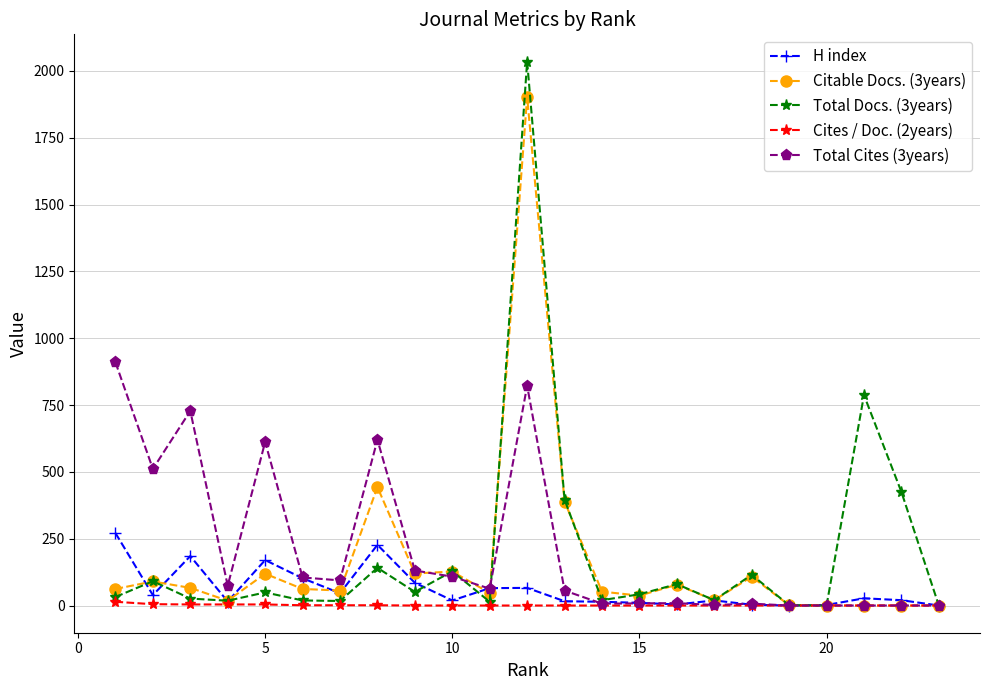

List the series in order of their peak value, lowest first.

Cites / Doc. (2years), H index, Total Cites (3years), Citable Docs. (3years), Total Docs. (3years)